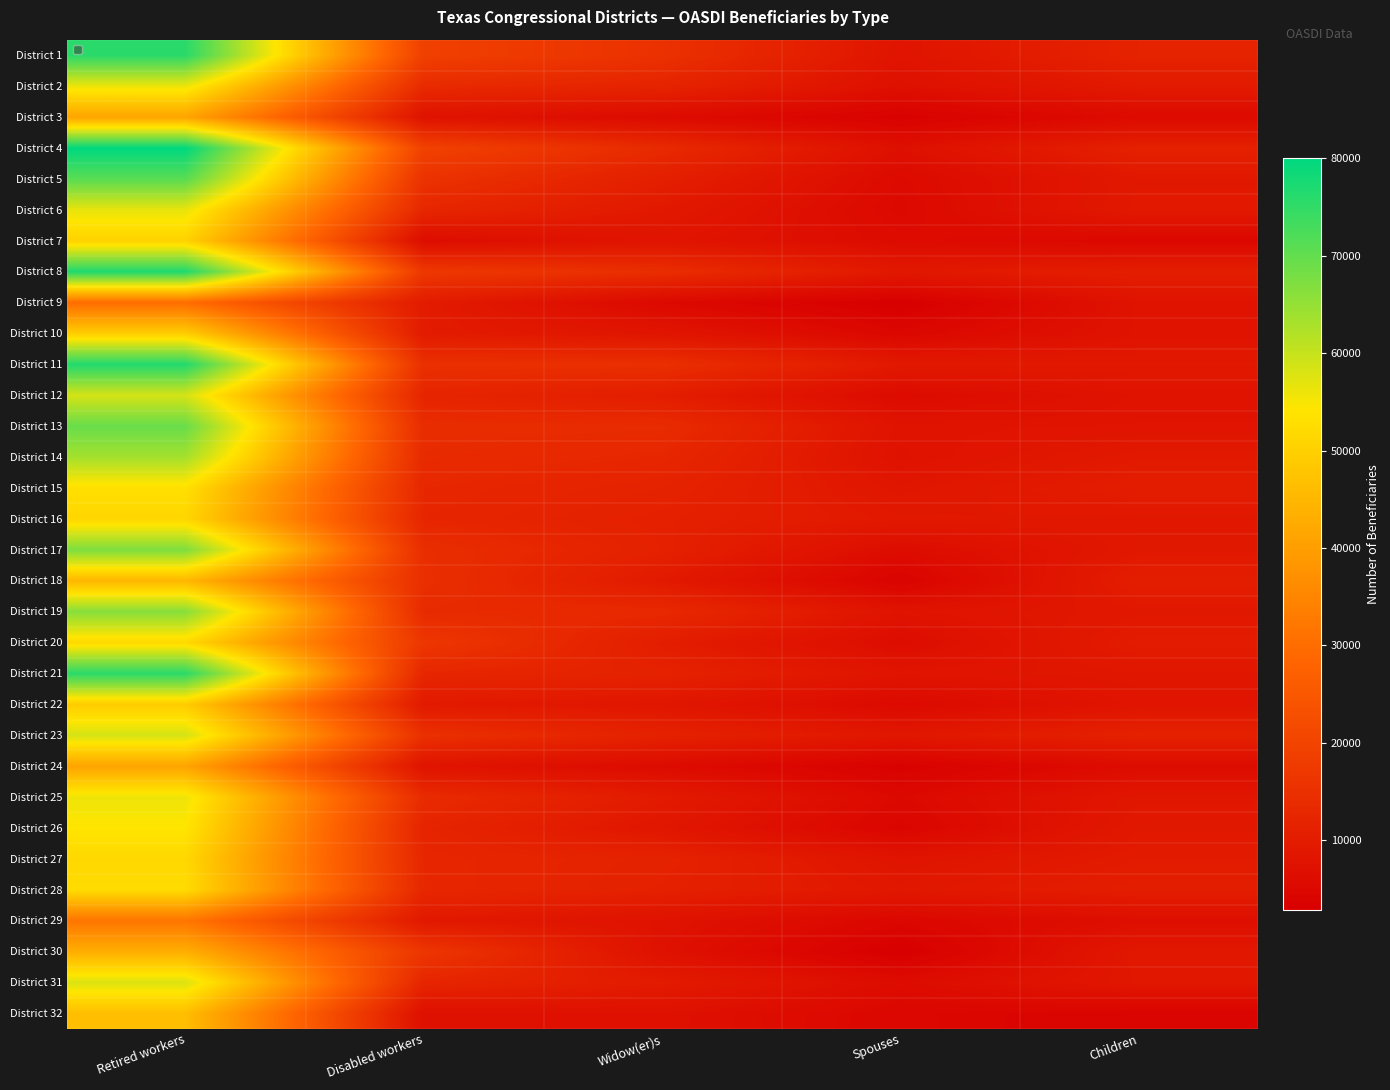

Is the value of District 16 at Widow(er)s greater than the value of District 12 at Children?

Yes